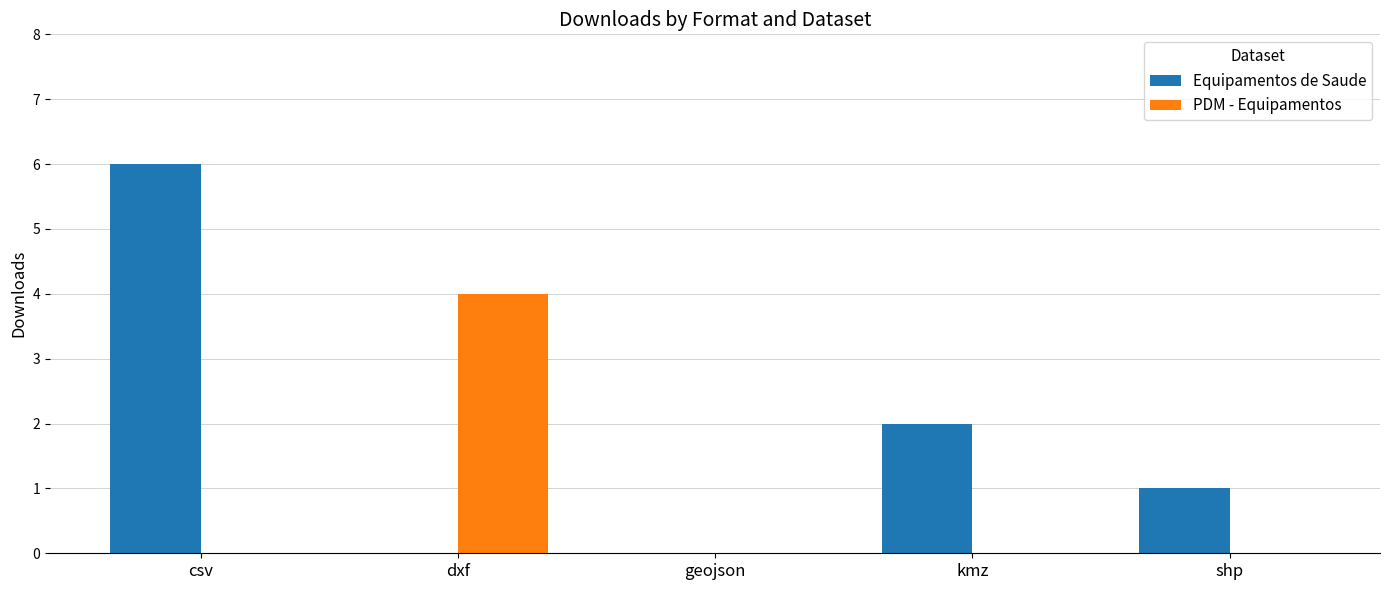

Between geojson and shp, which series saw the biggest shift?

Equipamentos de Saude